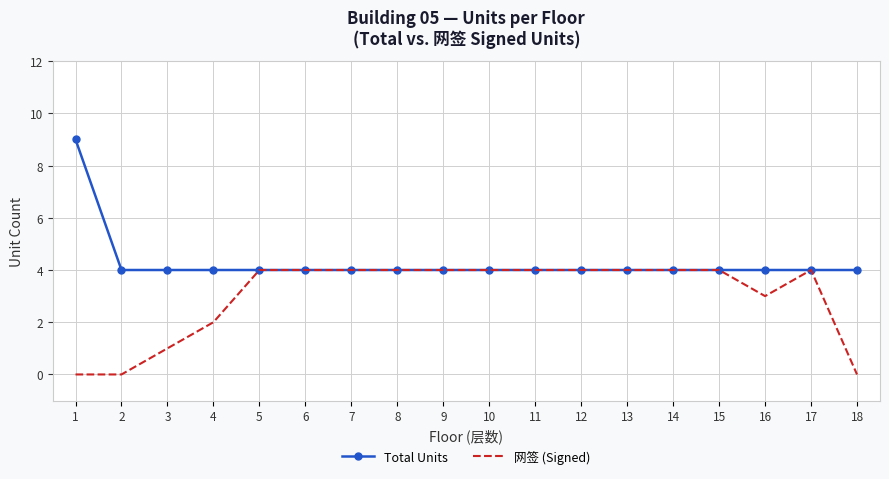

Reading right to left, transcribe all the data shown in this chart.

Total Units: 18=4	17=4	16=4	15=4	14=4	13=4	12=4	11=4	10=4	9=4	8=4	7=4	6=4	5=4	4=4	3=4	2=4	1=9
网签 (Signed): 18=0	17=4	16=3	15=4	14=4	13=4	12=4	11=4	10=4	9=4	8=4	7=4	6=4	5=4	4=2	3=1	2=0	1=0